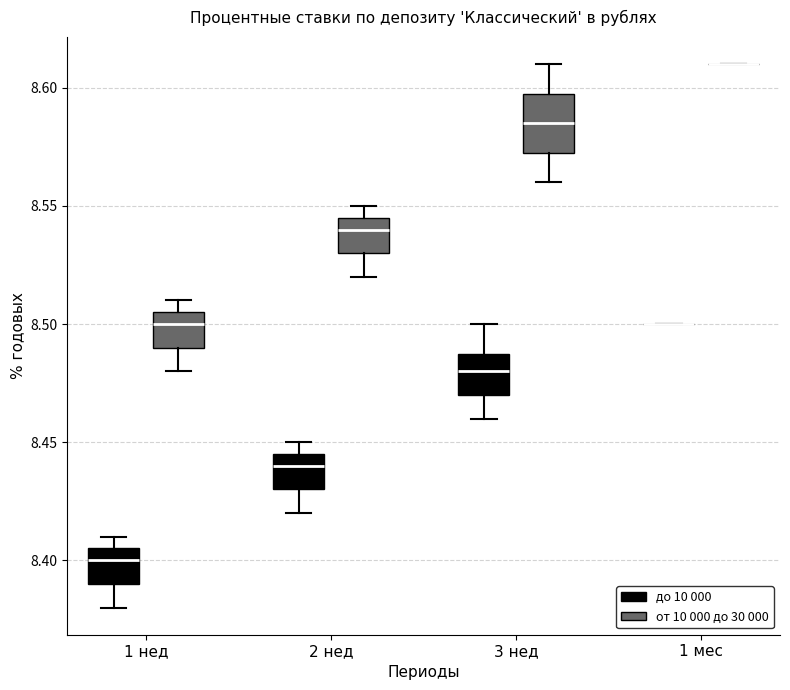

Comparing the boxes themselves (not the whiskers), which one is the tallest?

3 нед (от 10 000 до 30 000)